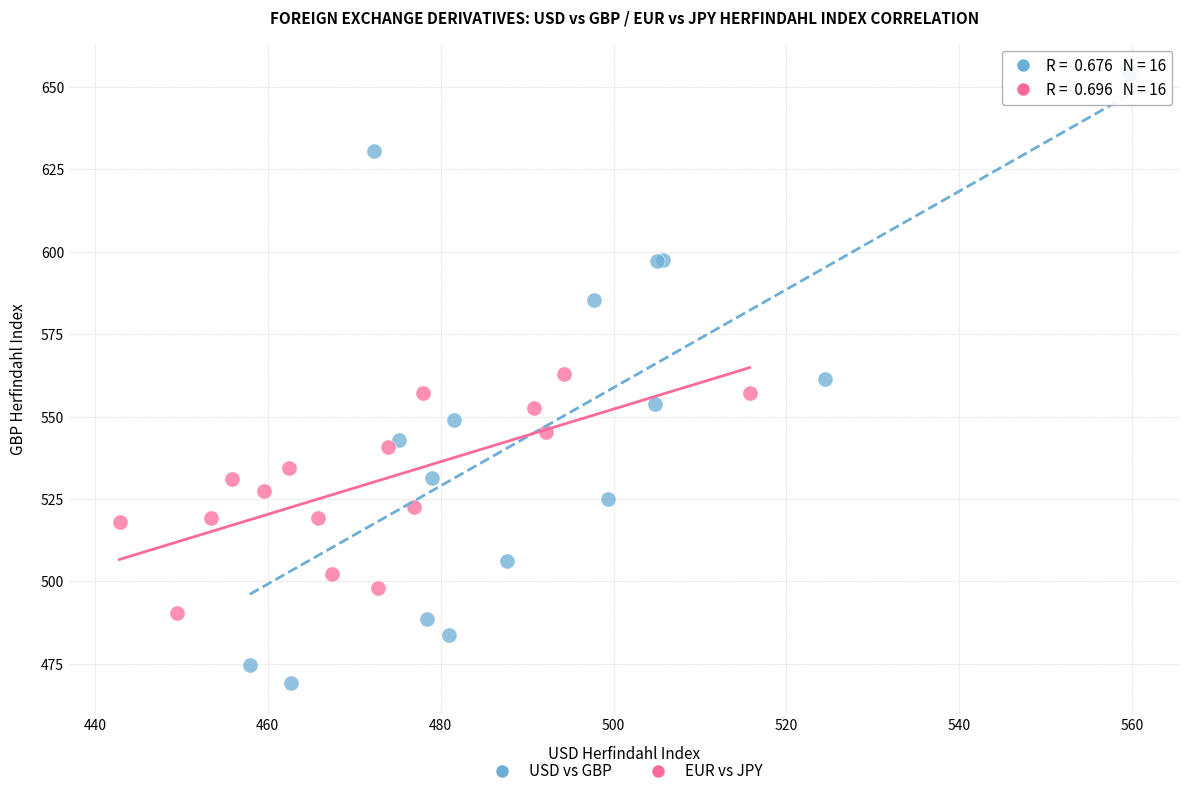

Which series reaches the minimum Y coordinate?

USD vs GBP